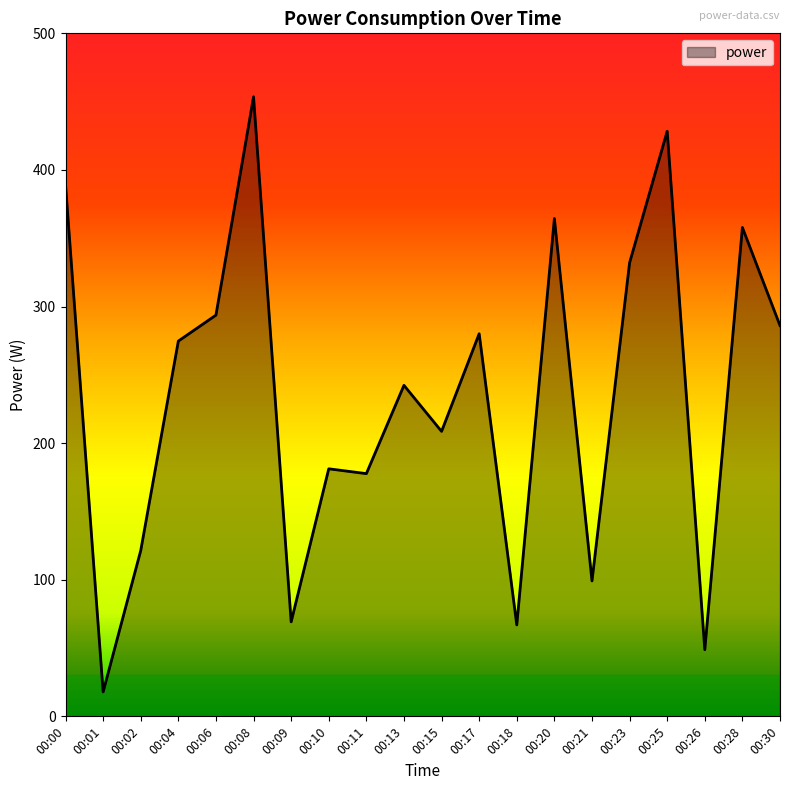

What is the change in value from 00:11 to 00:25?

+250.6